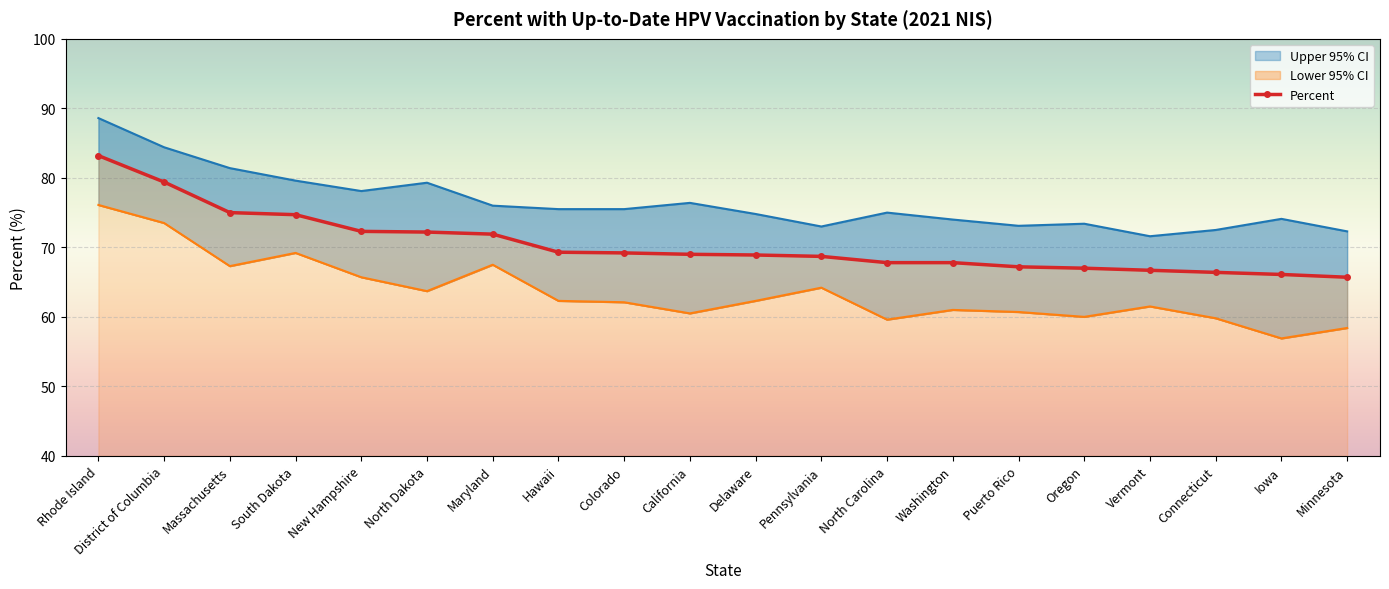

At which category does Lower 95% CI reach its first local peak?

South Dakota